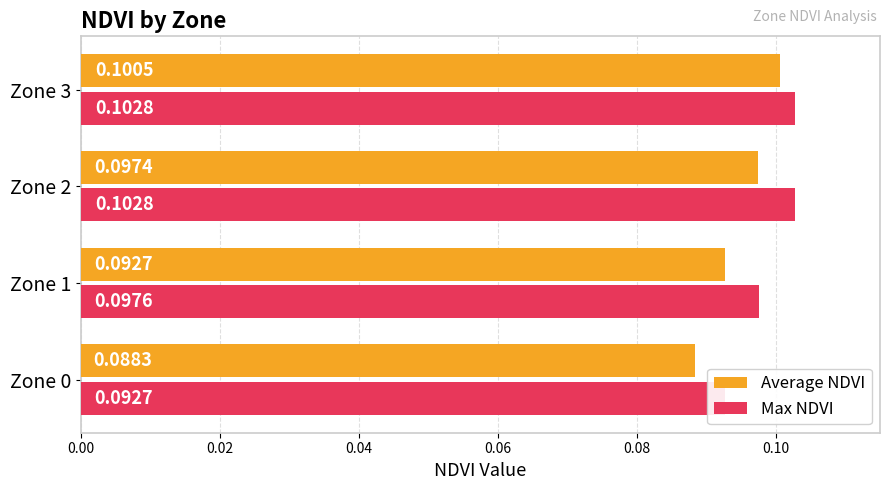

What is the maximum value shown in the chart?

0.1